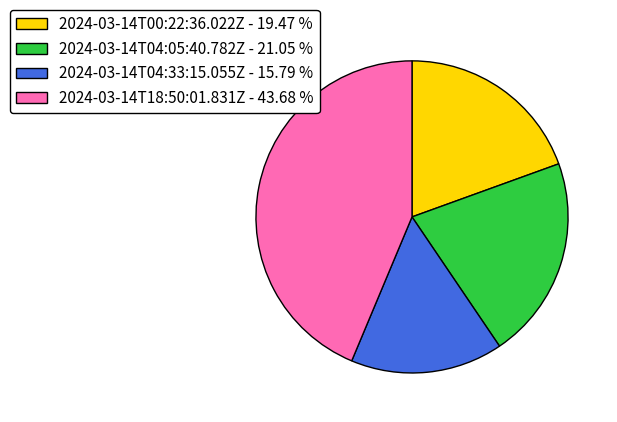

Is it true that 2024-03-14T00:22:36.022Z is 19% of the pie?

True